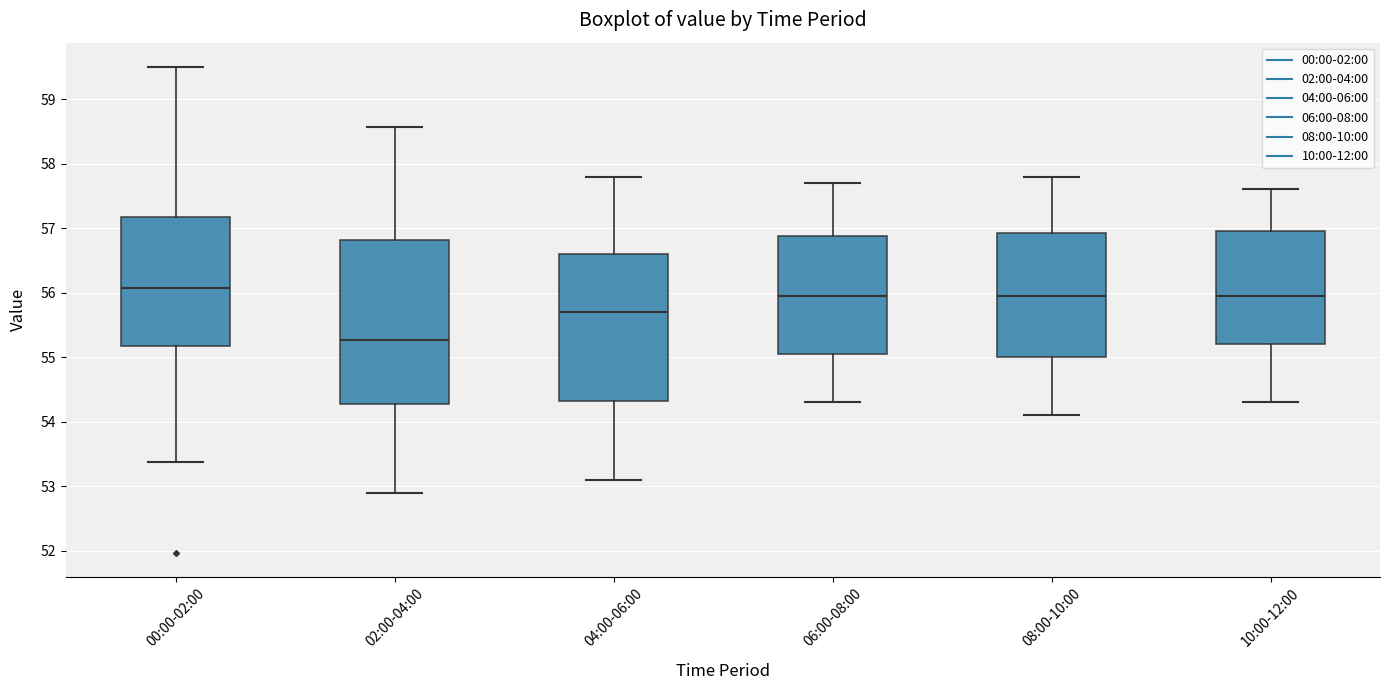

Which box has the highest median line?

00:00-02:00